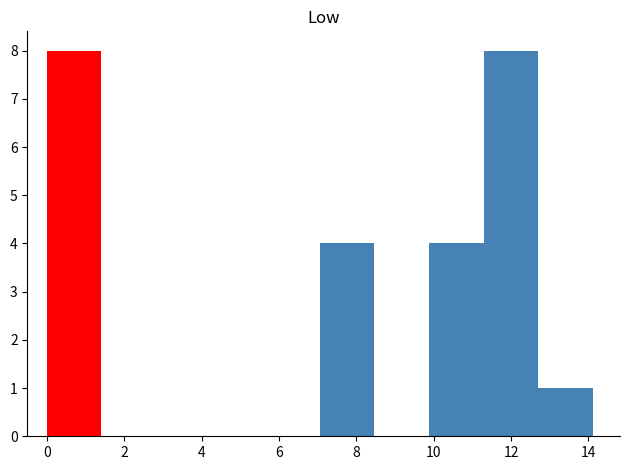

How tall is the bar that spans 12.6 to 14.2 on the x-axis? Neither the bar edges nor the heights are printed on the chart, so give them approximately, as read against the axes.

1